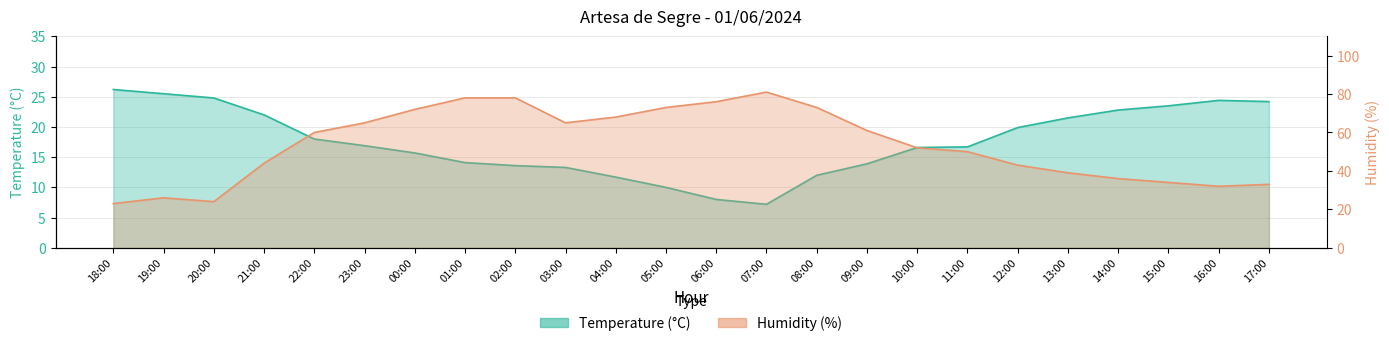

Where is the first local minimum for Temperature (°C)?

07:00